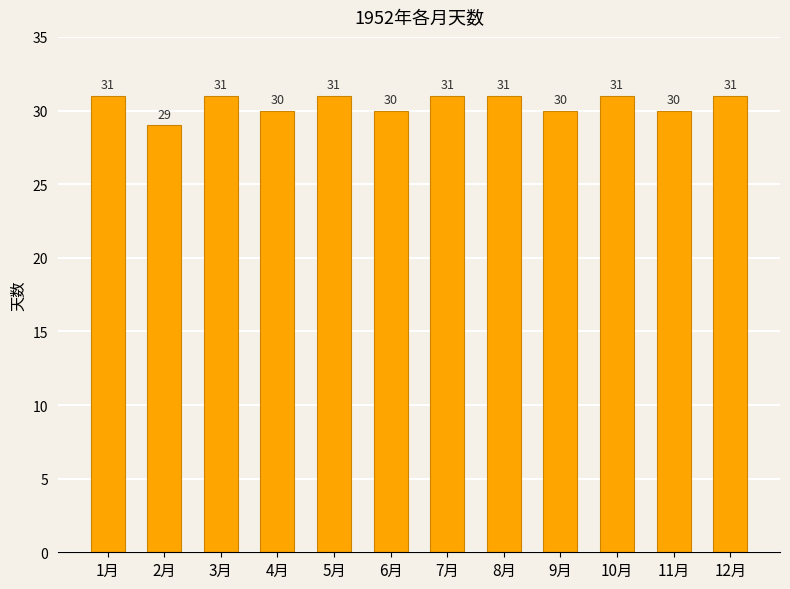

Between 11月 and 1月, which is larger?

1月